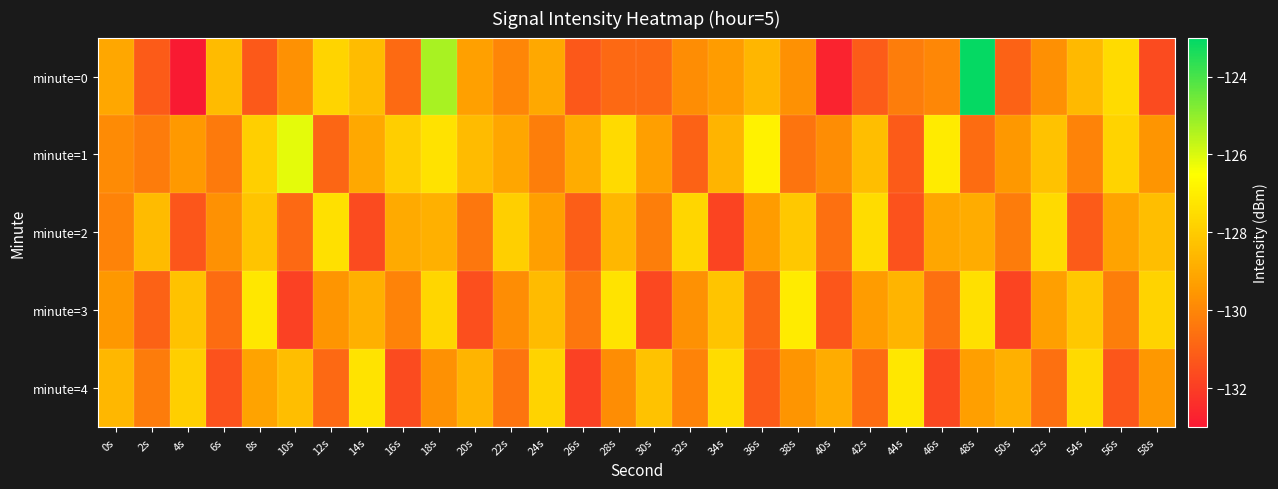

How many categories are shown in the chart?

30